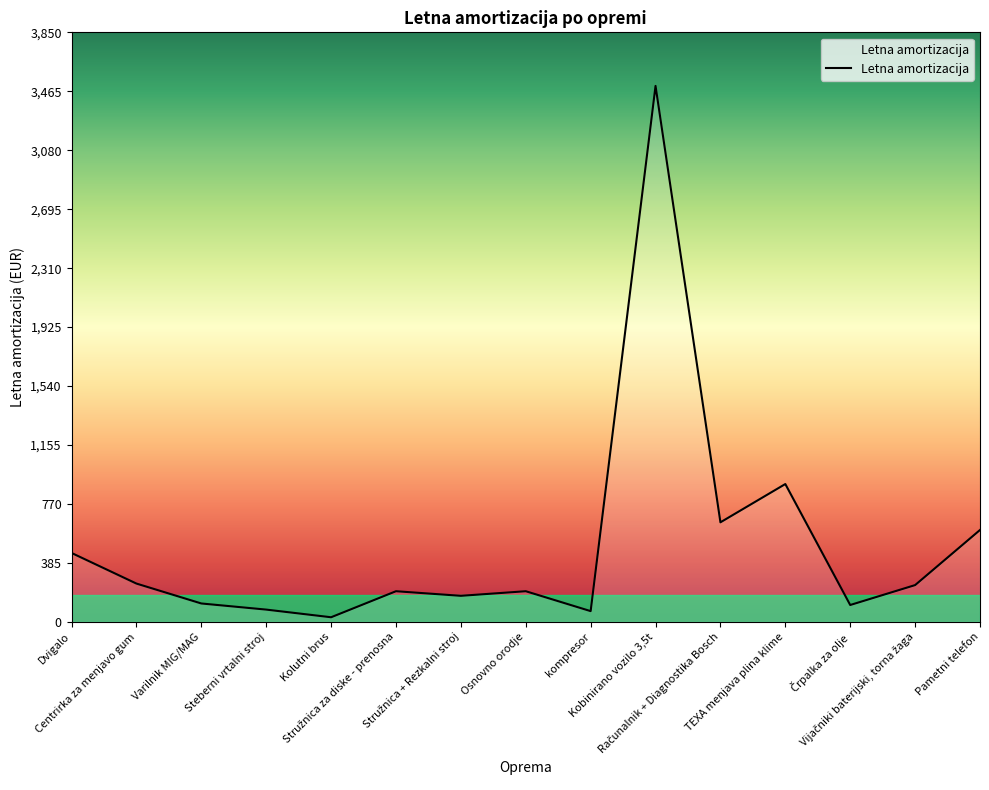

Is this an area chart (filled region under the line)?

No